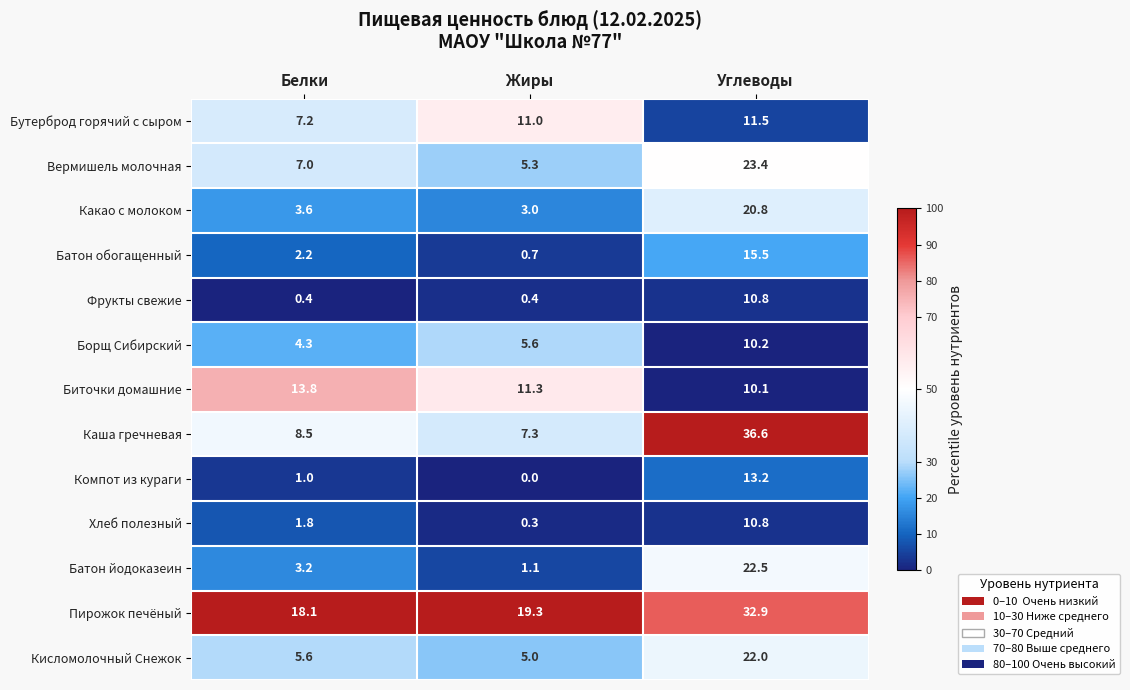

Rank the categories by Батон обогащенный value from highest to lowest.

Углеводы, Белки, Жиры